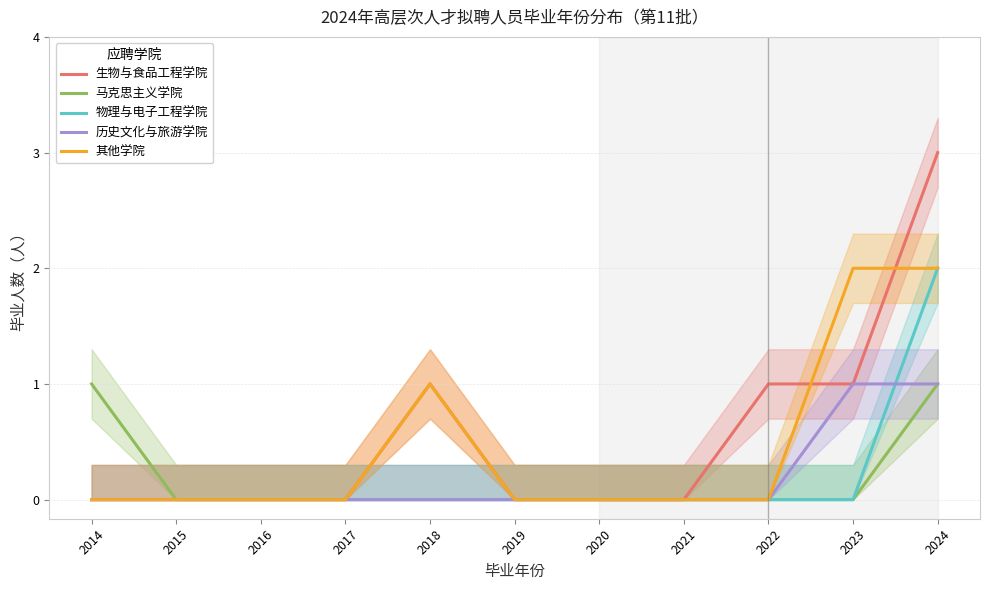

Reading left to right, transcribe all the data shown in this chart.

生物与食品工程学院: 2014=0	2015=0	2016=0	2017=0	2018=1	2019=0	2020=0	2021=0	2022=1	2023=1	2024=3
马克思主义学院: 2014=1	2015=0	2016=0	2017=0	2018=0	2019=0	2020=0	2021=0	2022=0	2023=0	2024=1
物理与电子工程学院: 2014=0	2015=0	2016=0	2017=0	2018=0	2019=0	2020=0	2021=0	2022=0	2023=0	2024=2
历史文化与旅游学院: 2014=0	2015=0	2016=0	2017=0	2018=0	2019=0	2020=0	2021=0	2022=0	2023=1	2024=1
其他学院: 2014=0	2015=0	2016=0	2017=0	2018=1	2019=0	2020=0	2021=0	2022=0	2023=2	2024=2